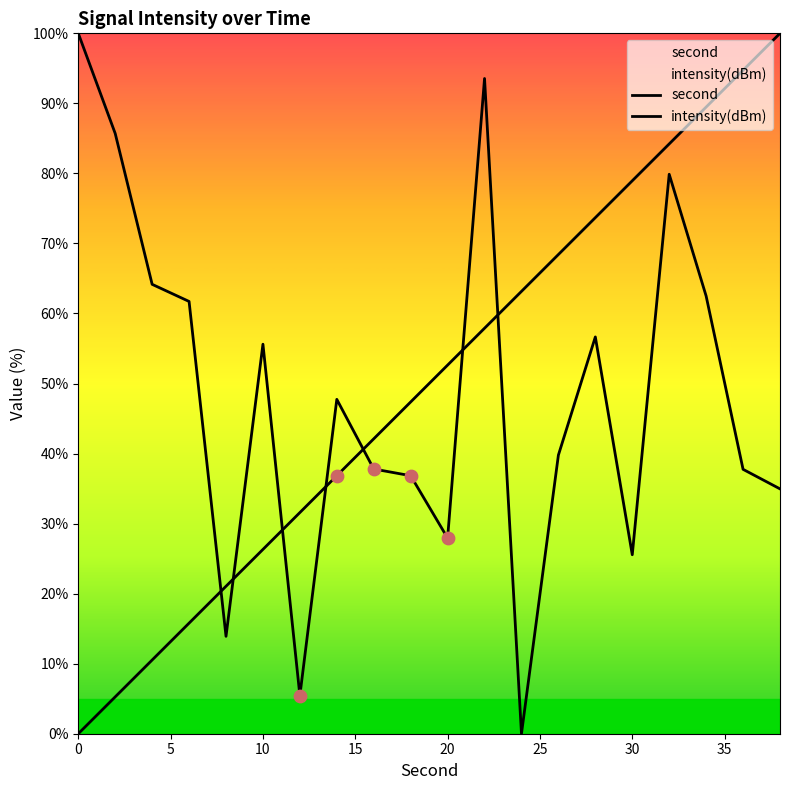

Which series has the widest spread of Y values?

second